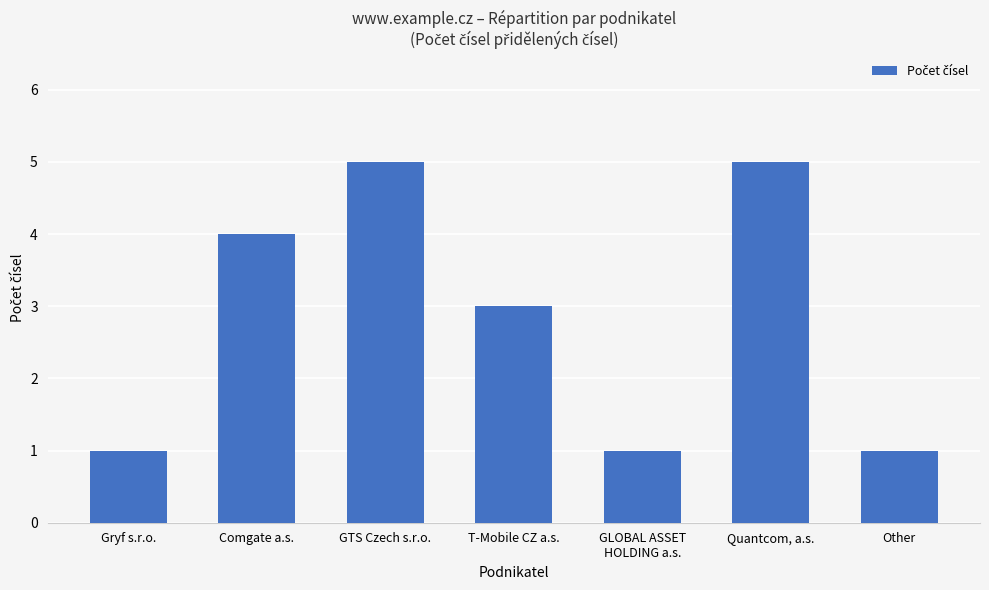

Reading left to right, extract all data points from this chart.

1	4	5	3	1	5	1